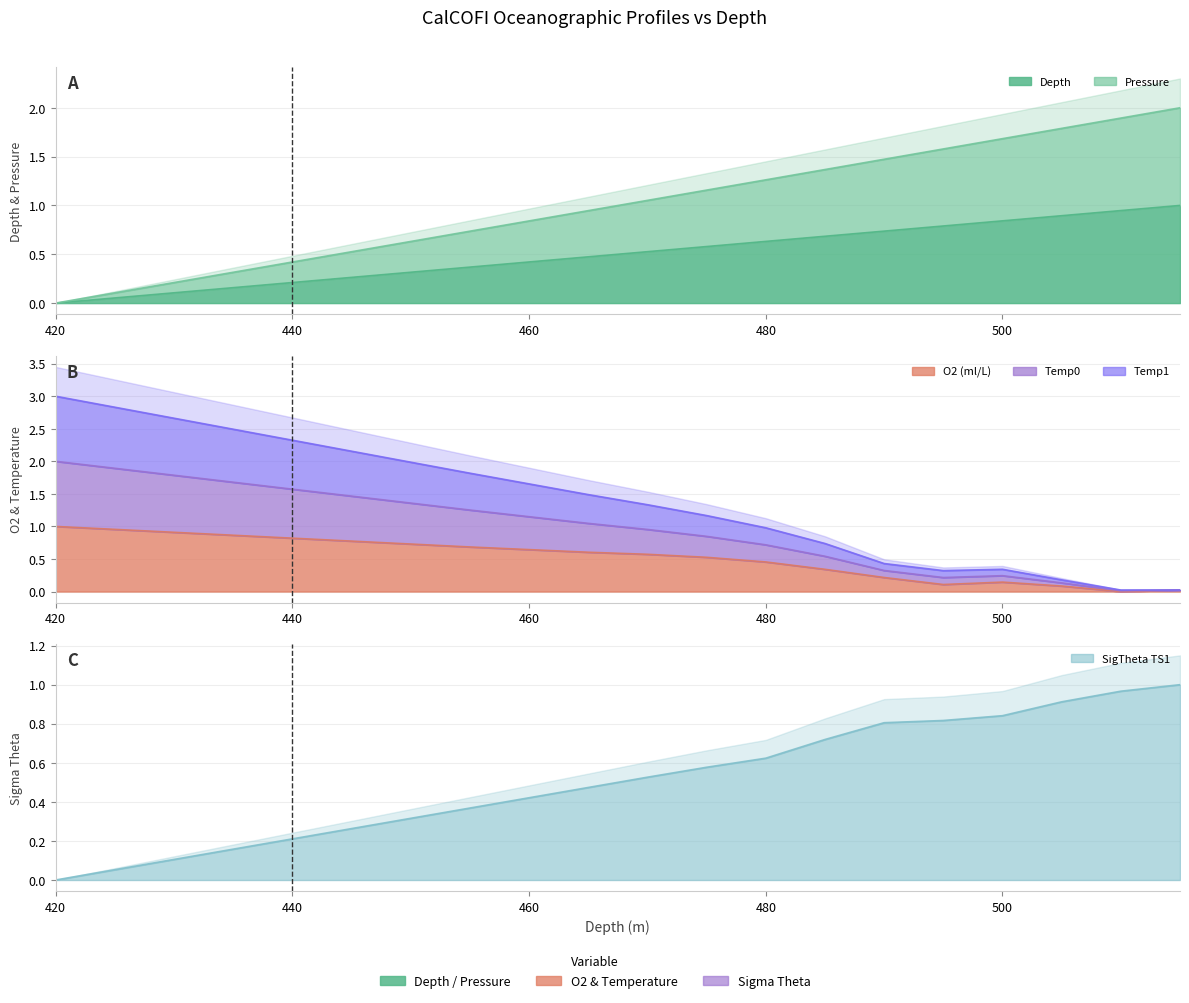

At which category is the sum across all series the highest?

420